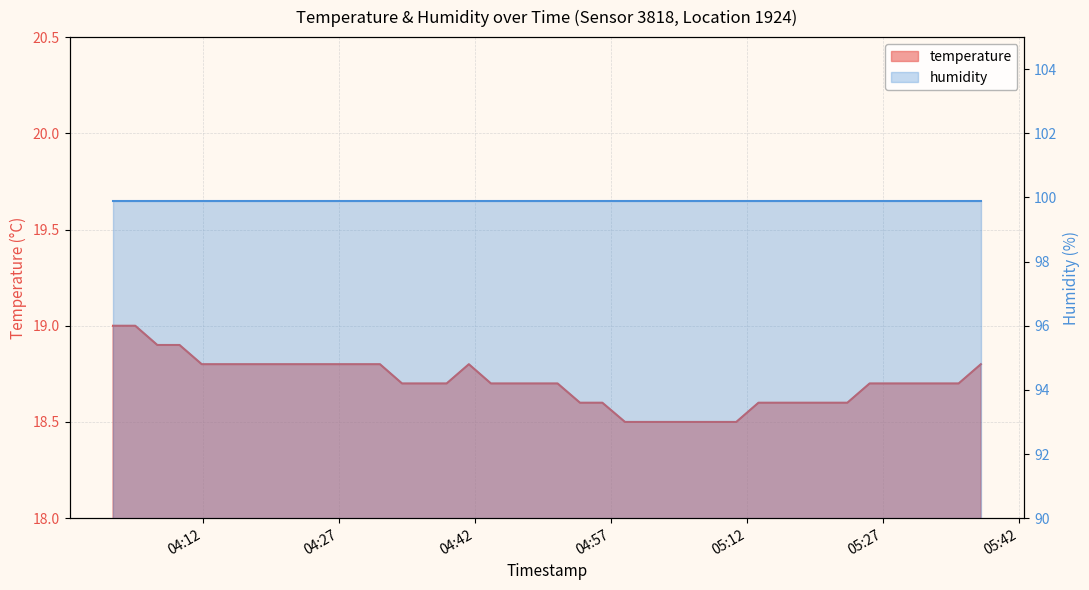

Rank the categories by value from lowest to highest.

2023-09-12T04:58:35, 2023-09-12T05:01:02, 2023-09-12T05:03:28, 2023-09-12T05:05:55, 2023-09-12T05:08:23, 2023-09-12T05:10:51, 2023-09-12T04:53:37, 2023-09-12T04:56:05, 2023-09-12T05:13:18, 2023-09-12T05:15:45, 2023-09-12T05:18:13, 2023-09-12T05:20:39, 2023-09-12T05:23:06, 2023-09-12T04:34:00, 2023-09-12T04:36:28, 2023-09-12T04:38:55, 2023-09-12T04:43:48, 2023-09-12T04:46:15, 2023-09-12T04:48:42, 2023-09-12T04:51:09, 2023-09-12T05:25:33, 2023-09-12T05:28:01, 2023-09-12T05:30:28, 2023-09-12T05:32:55, 2023-09-12T05:35:22, 2023-09-12T04:11:55, 2023-09-12T04:14:22, 2023-09-12T04:16:49, 2023-09-12T04:19:17, 2023-09-12T04:21:43, 2023-09-12T04:24:10, 2023-09-12T04:26:37, 2023-09-12T04:29:04, 2023-09-12T04:31:34, 2023-09-12T04:41:22, 2023-09-12T05:37:49, 2023-09-12T04:07:01, 2023-09-12T04:09:28, 2023-09-12T04:02:08, 2023-09-12T04:04:35